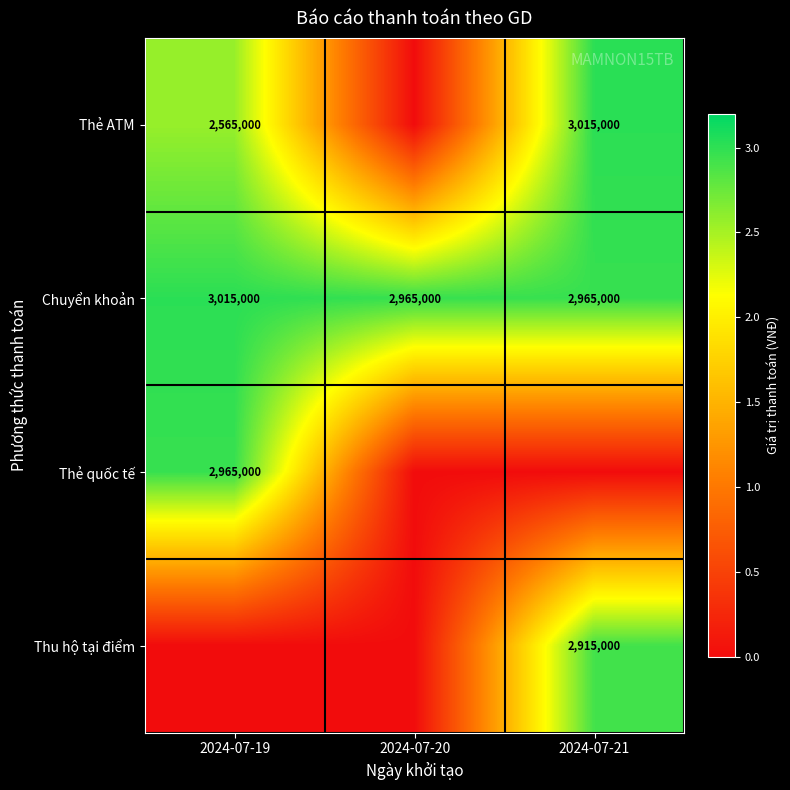

How many categories are shown in the chart?

3